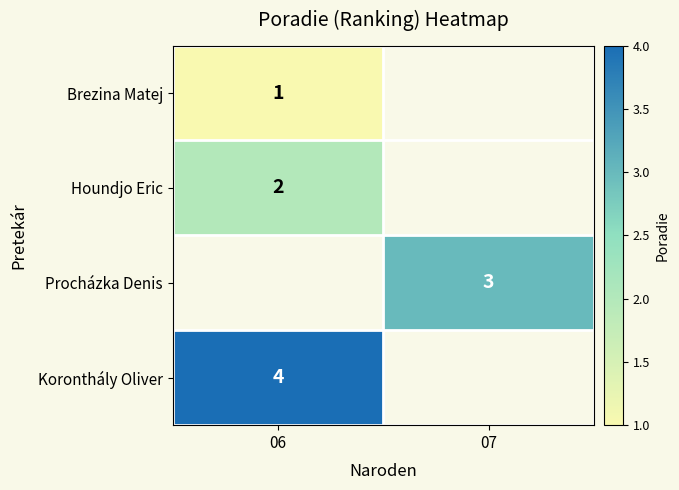

How many series are shown in this chart?

4